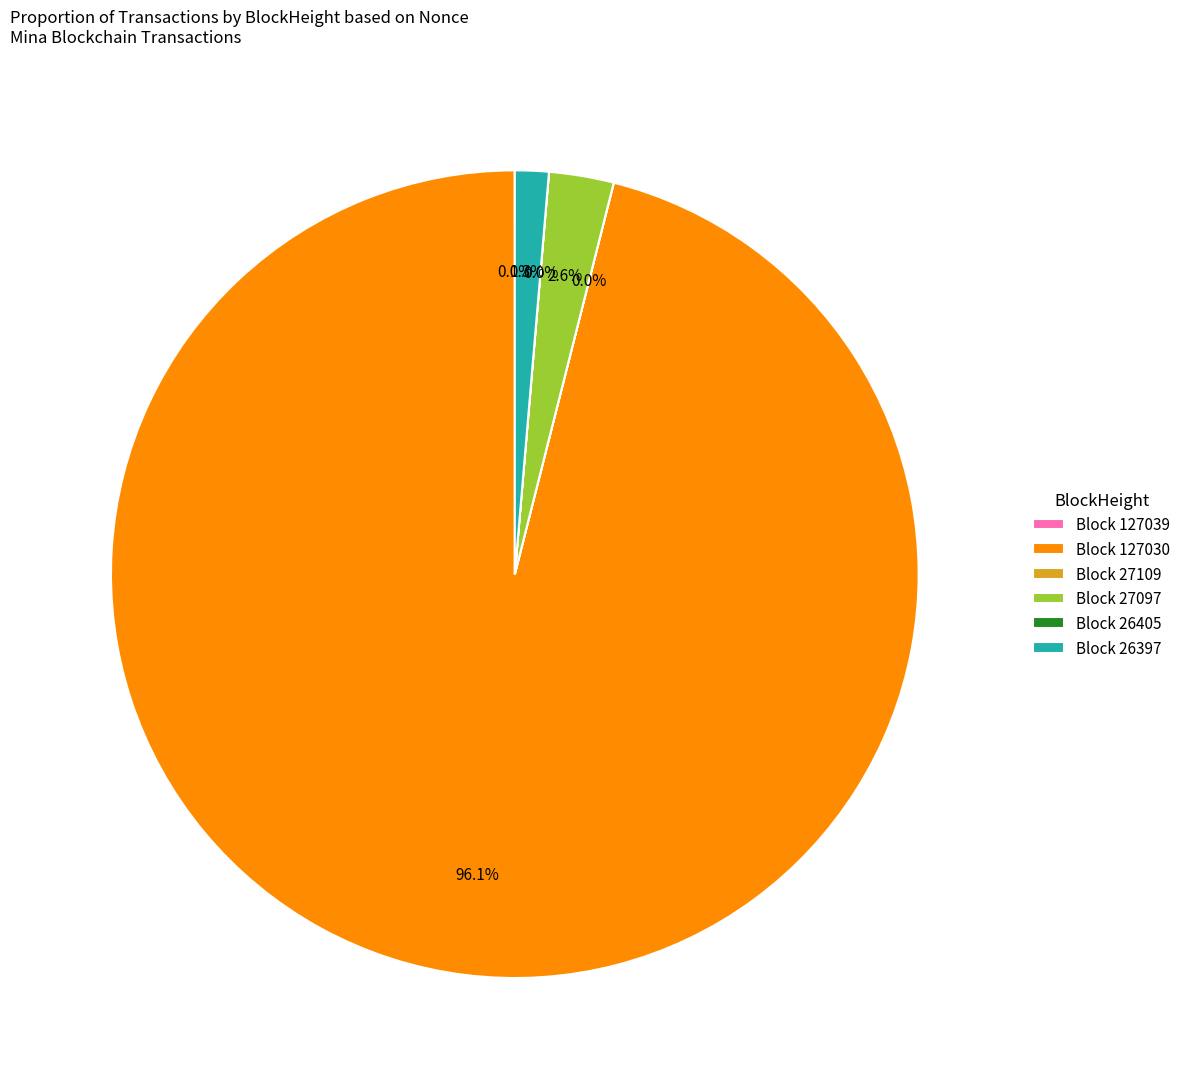

What portion of the pie excludes Block 27097?

97.4%